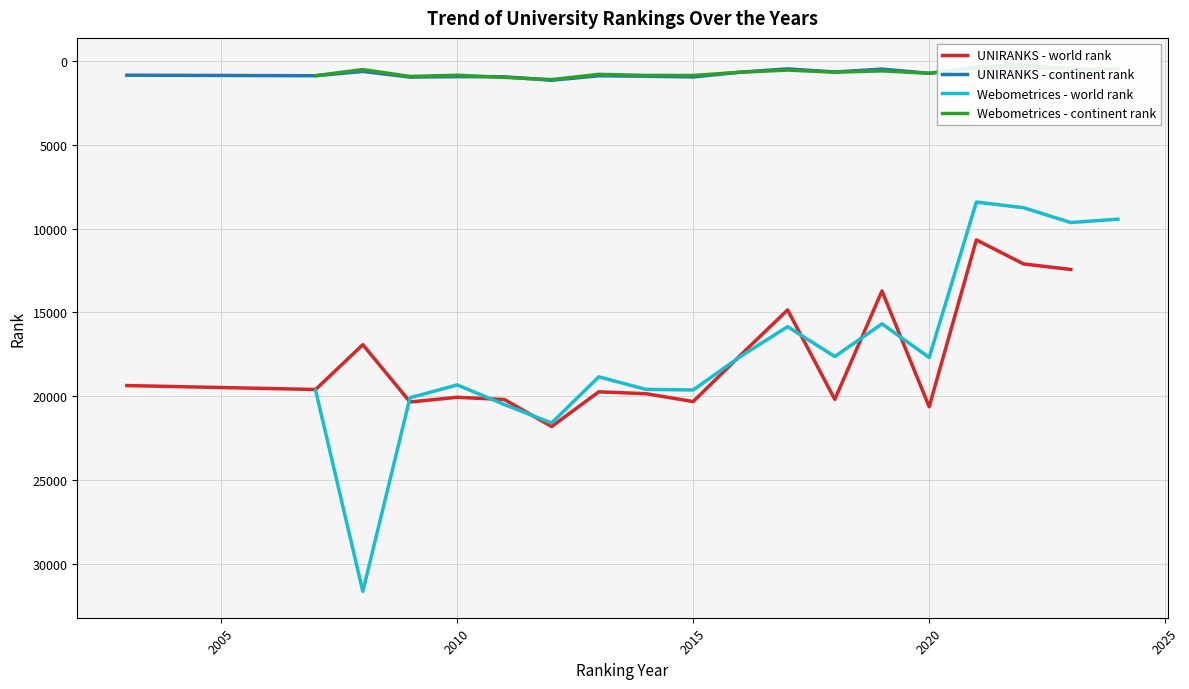

What are all the series names shown in the legend?

UNIRANKS - world rank, UNIRANKS - continent rank, Webometrices - world rank, Webometrices - continent rank